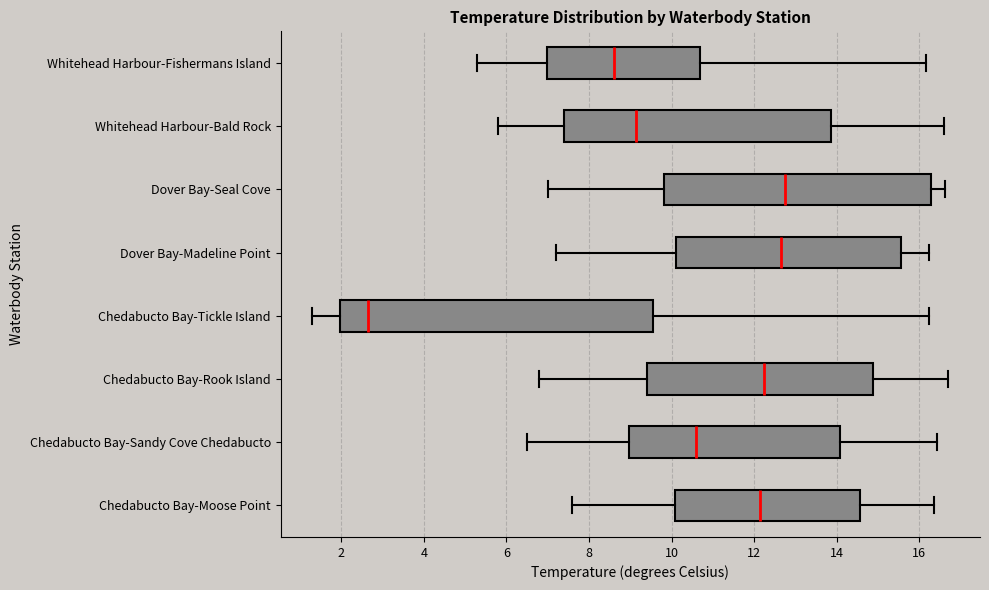

Where is the left edge of the box for Whitehead Harbour-Fishermans Island on the x-axis? The values are not printed on the chart, so give them approximately, as read against the axis.

7.0